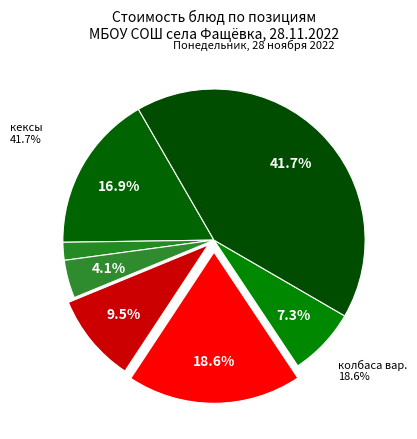

True or false: Щи из свежей капусты со сметаной accounts for 1% of the total.

False